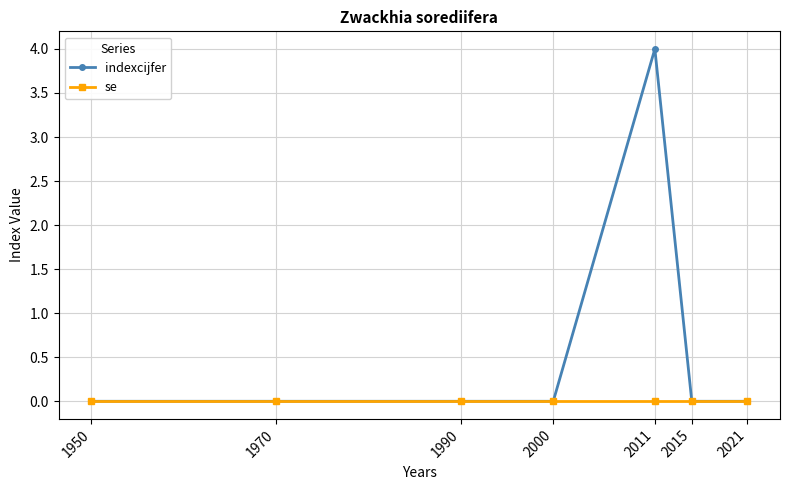

Which series has the largest total across all categories?

indexcijfer